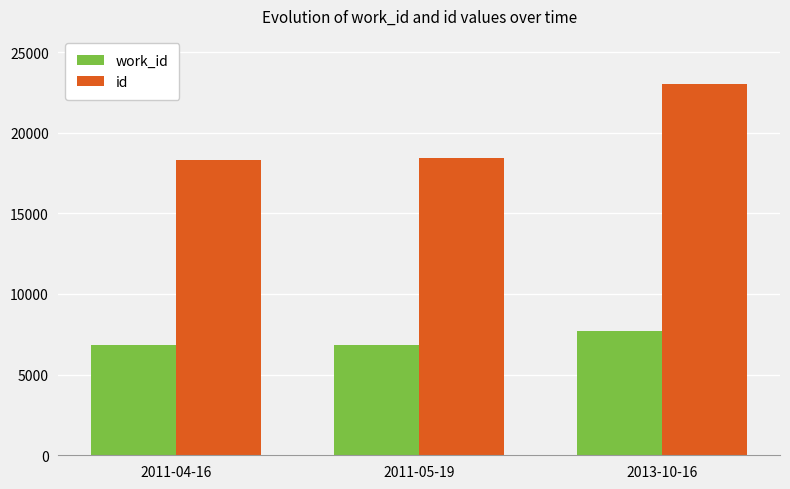

At which label is id closest to 20650?

2011-05-19